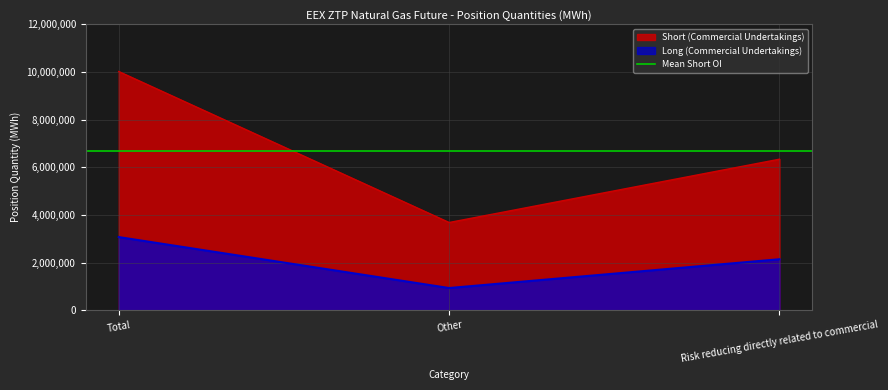

Reading left to right, extract all data points from this chart.

Long (Commercial Undertakings): 3069580	930380	2139200
Short (Commercial Undertakings): 10020460	3681455	6339005